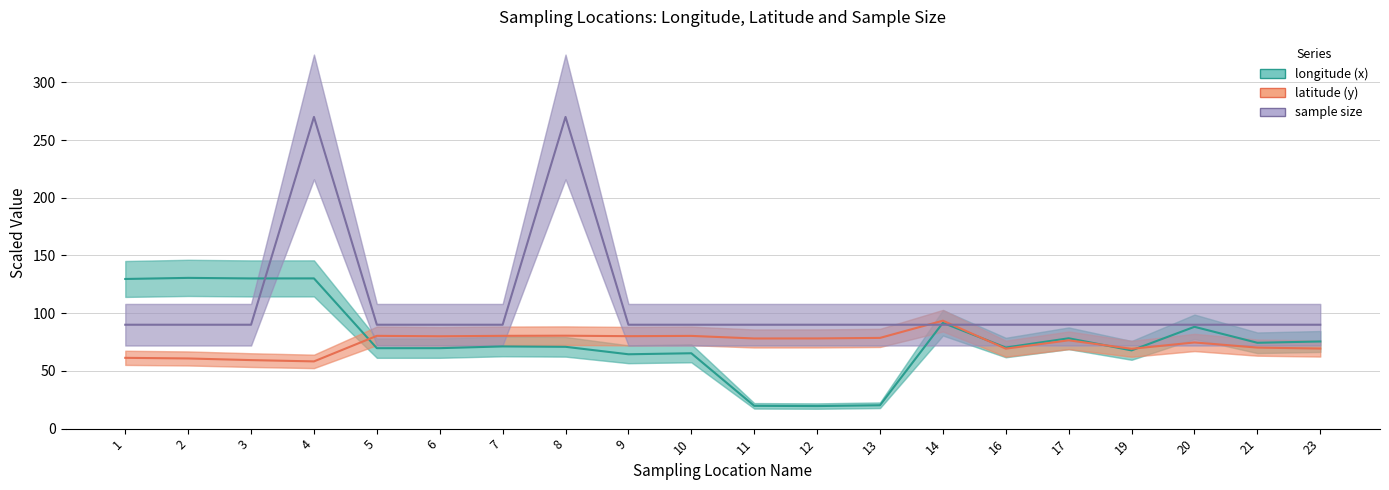

In longitude (x), how many points are lower than both neighbors (excluding endpoints)?

7